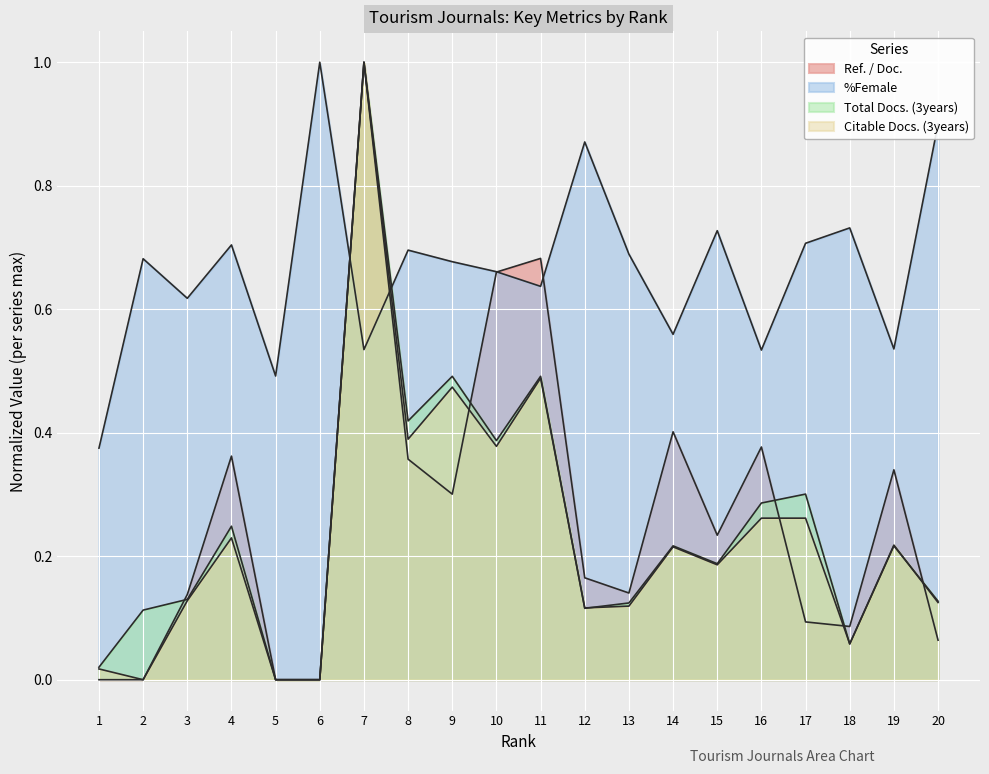

At which category is the sum across all series the highest?

7